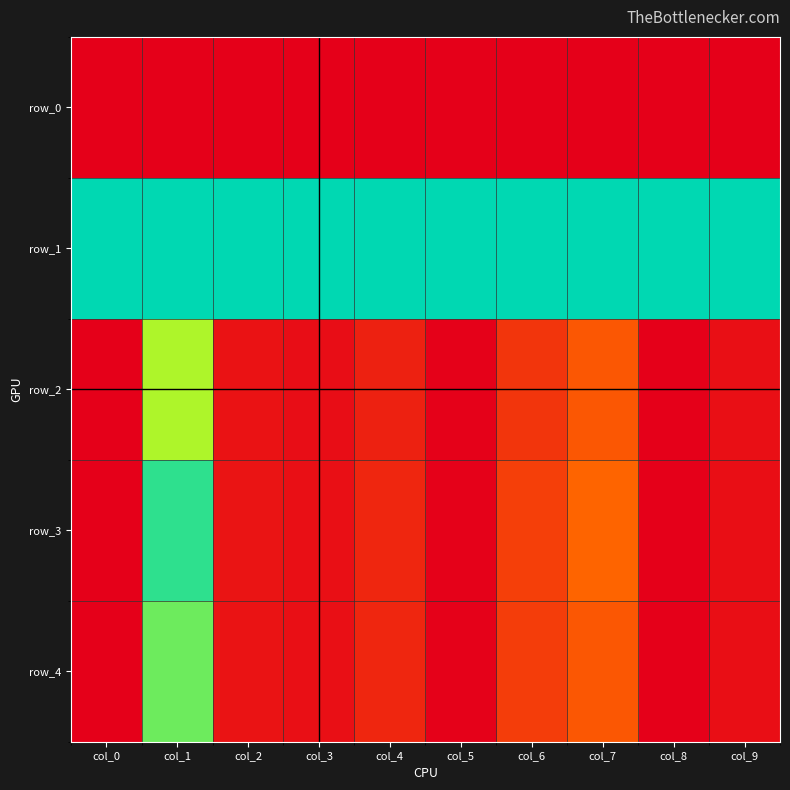

Reading left to right, what are all the values shown in this chart?

row_0: 0.0	0.0	0.0	0.0	0.0	0.0	0.0	0.0	0.0	0.0
row_1: 1.0	1.0	1.0	1.0	1.0	1.0	1.0	1.0	1.0	1.0
row_2: 0.0	0.8	0.0	0.0	0.1	0.0	0.1	0.2	0.0	0.0
row_3: 0.0	0.9	0.1	0.0	0.1	0.0	0.2	0.2	0.0	0.0
row_4: 0.0	0.9	0.0	0.0	0.1	0.0	0.2	0.2	0.0	0.0